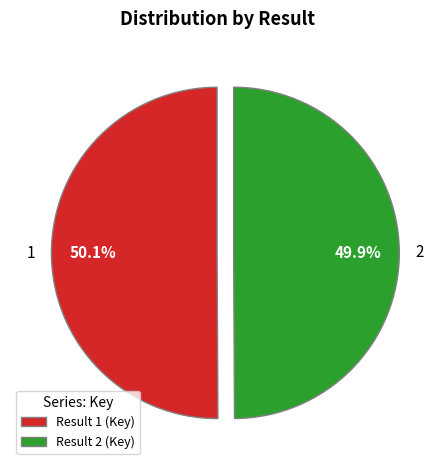

How many segments does this pie chart have?

2